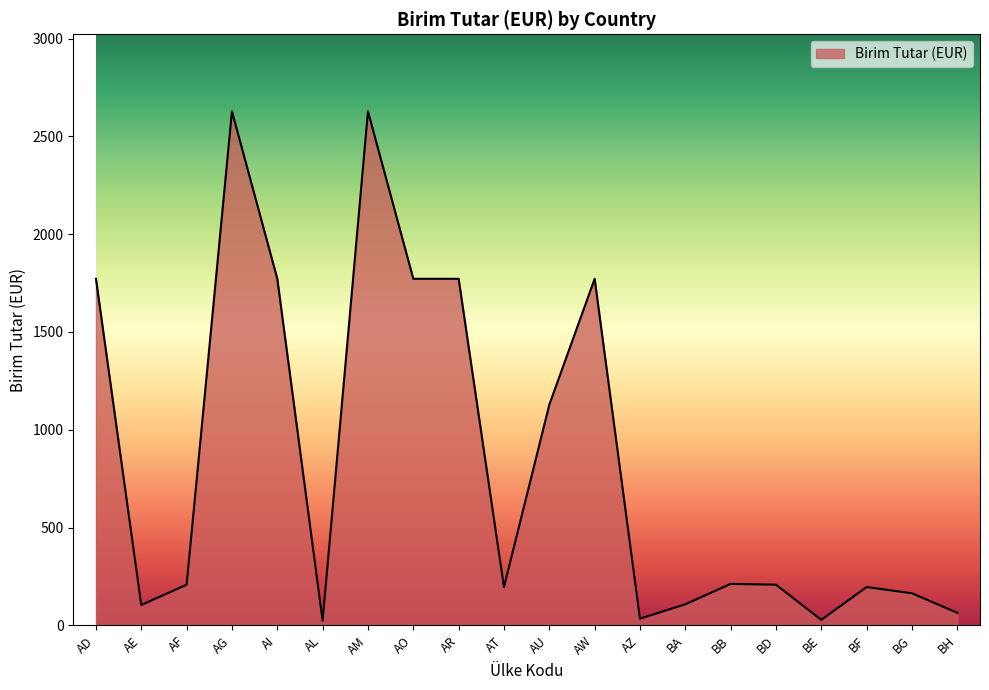

What is the greatest value displayed?

2628